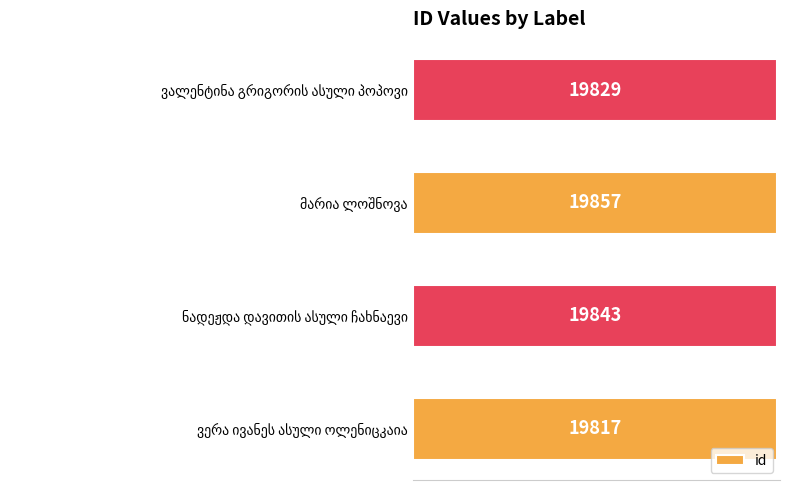

Count the values in the range 19829 to 19857.

3